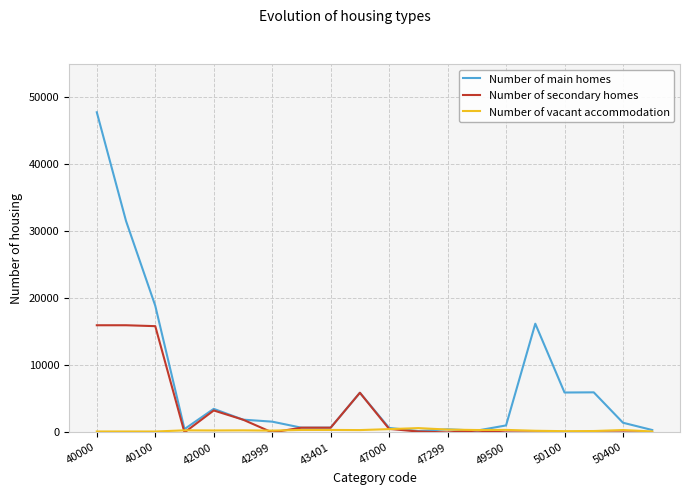

List the series in order of their peak value, lowest first.

Number of vacant accommodation, Number of secondary homes, Number of main homes